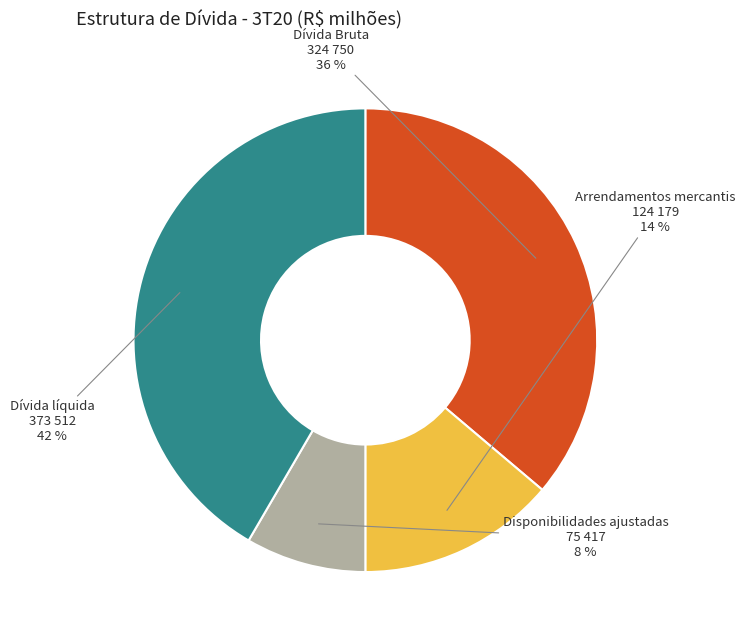

The Arrendamentos mercantis slice represents 22% of the pie. True or false?

False